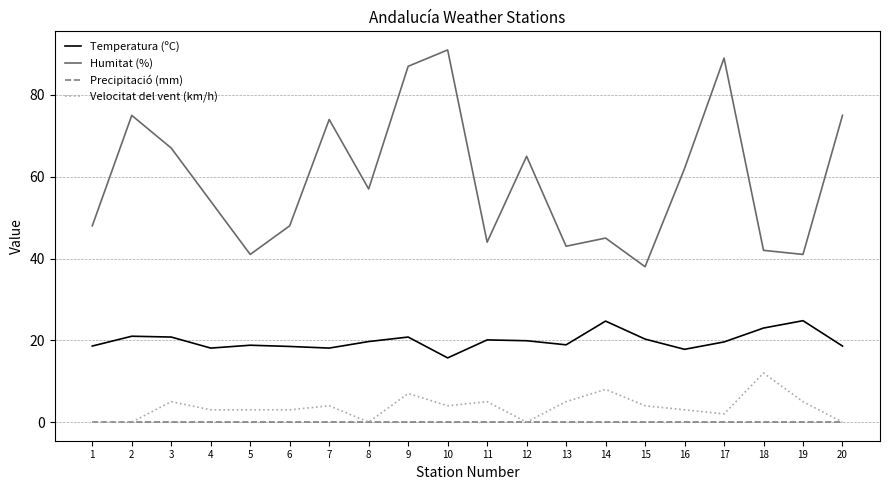

True or false: Temperatura (ºC) has more than 1 points higher than both neighbors.

True